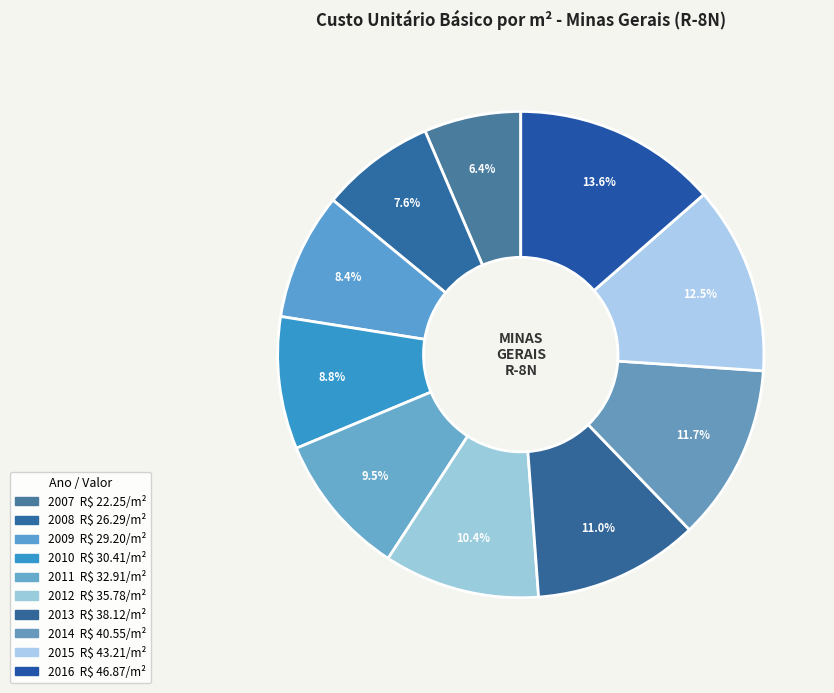

Approximately how many times larger is the value at 2014 compared to 2011?

1.2